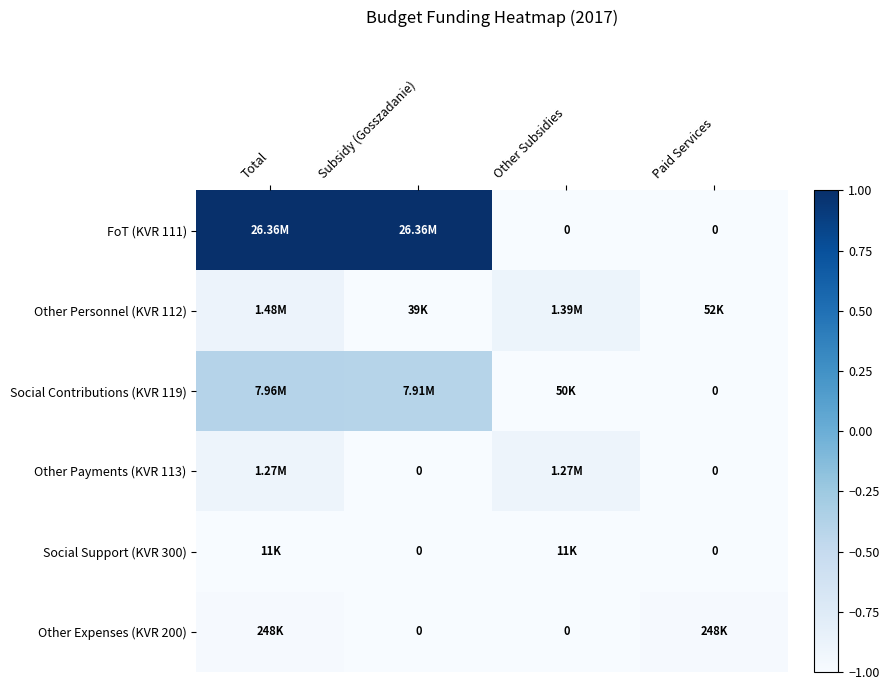

Which series has the largest range (max minus min)?

FoT (KVR 111)